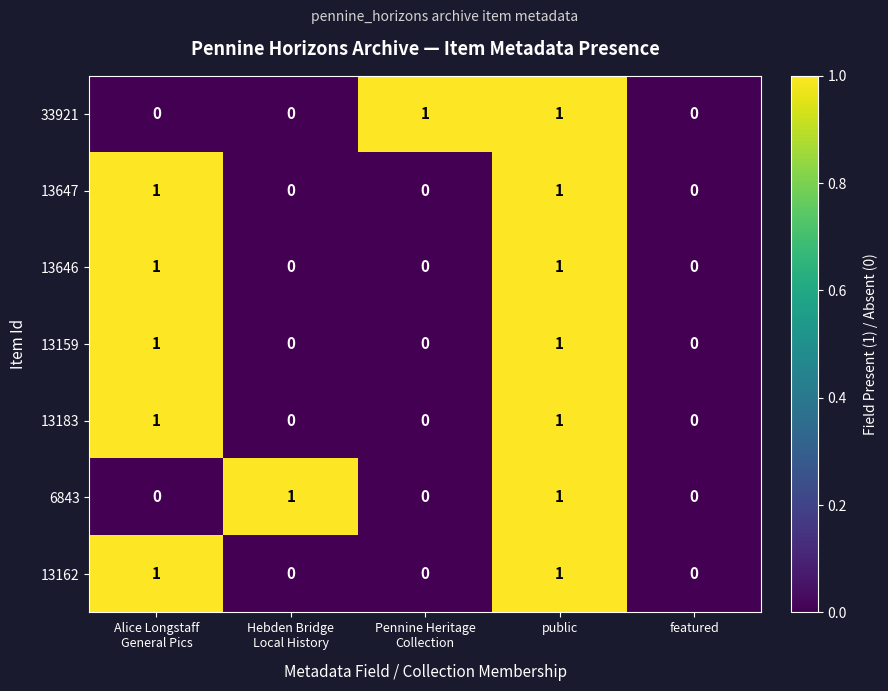

The 13159 series shows 0 at featured. True or false?

True